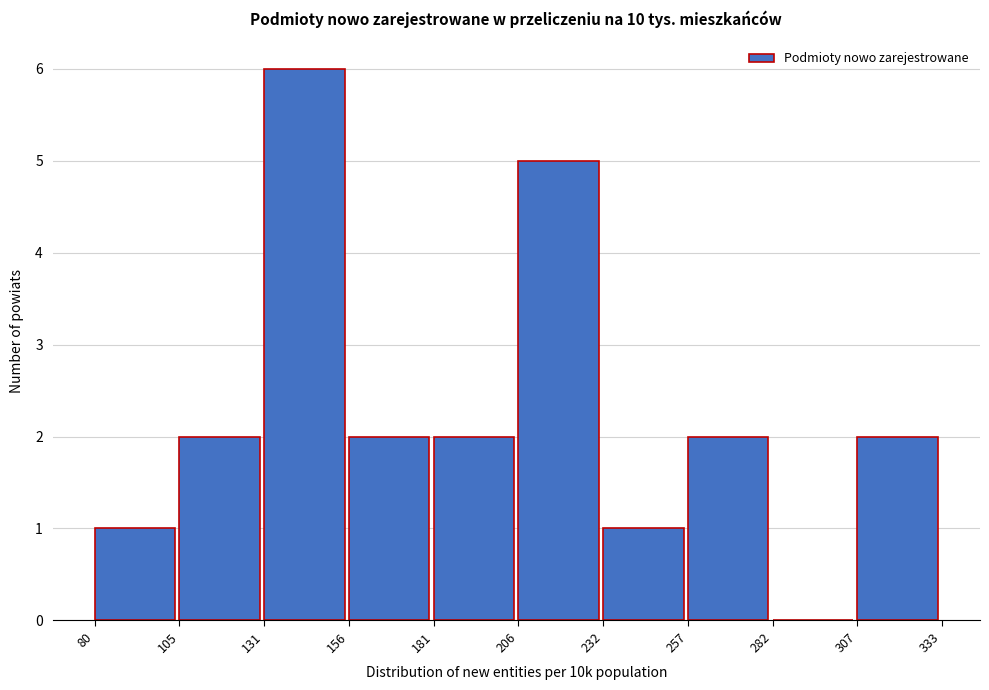

Over which range of the x-axis is the bar tallest?

131 to 156